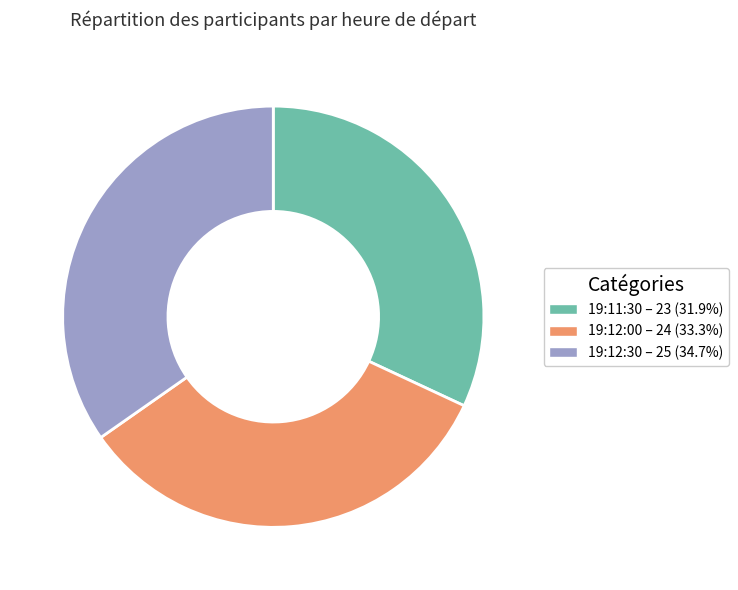

How many segments does this pie chart have?

3